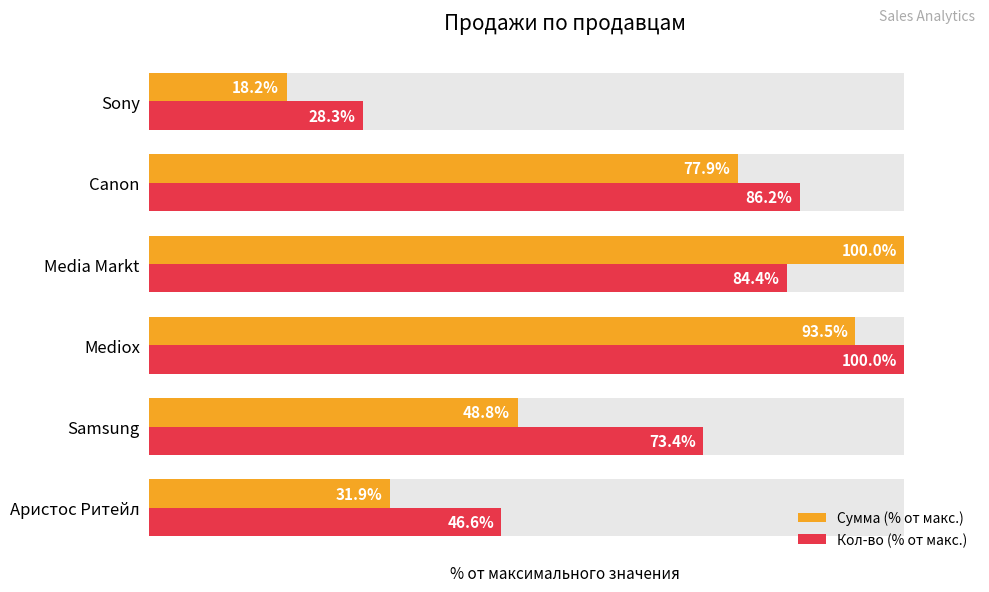

What is the spread (max minus min) of values at Аристос Ритейл?

14.8